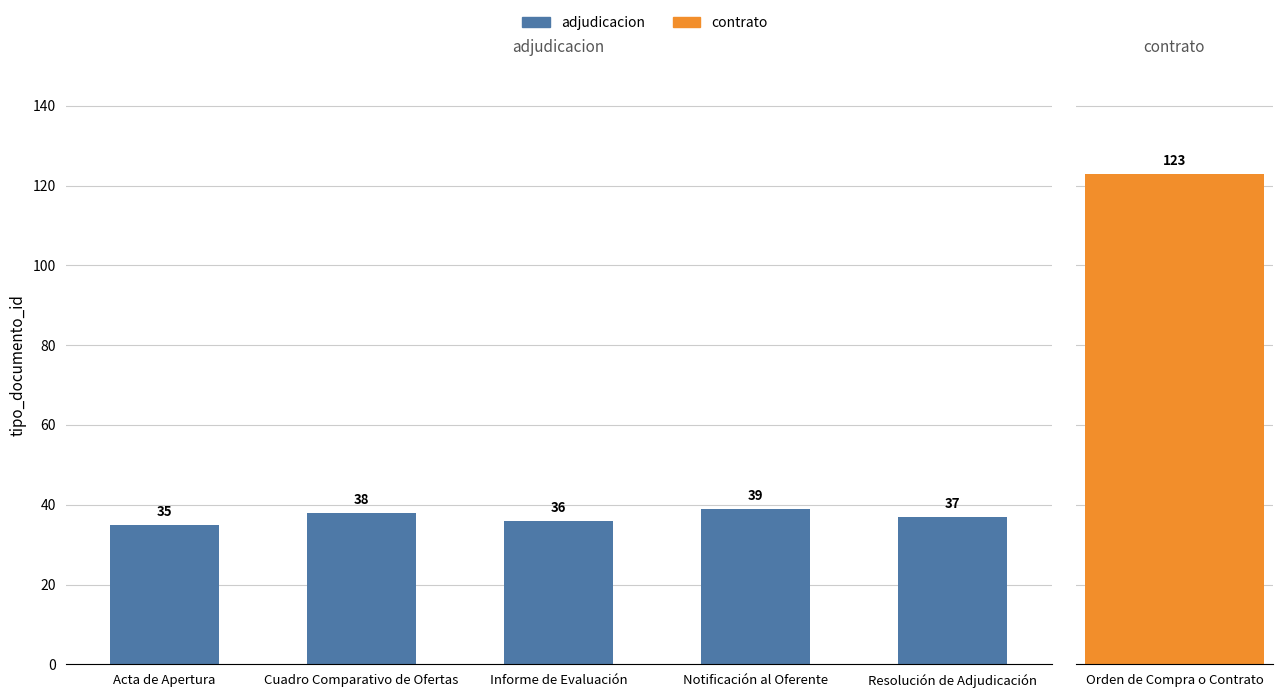

Which label corresponds to the largest value in the chart?

Notificación al Oferente